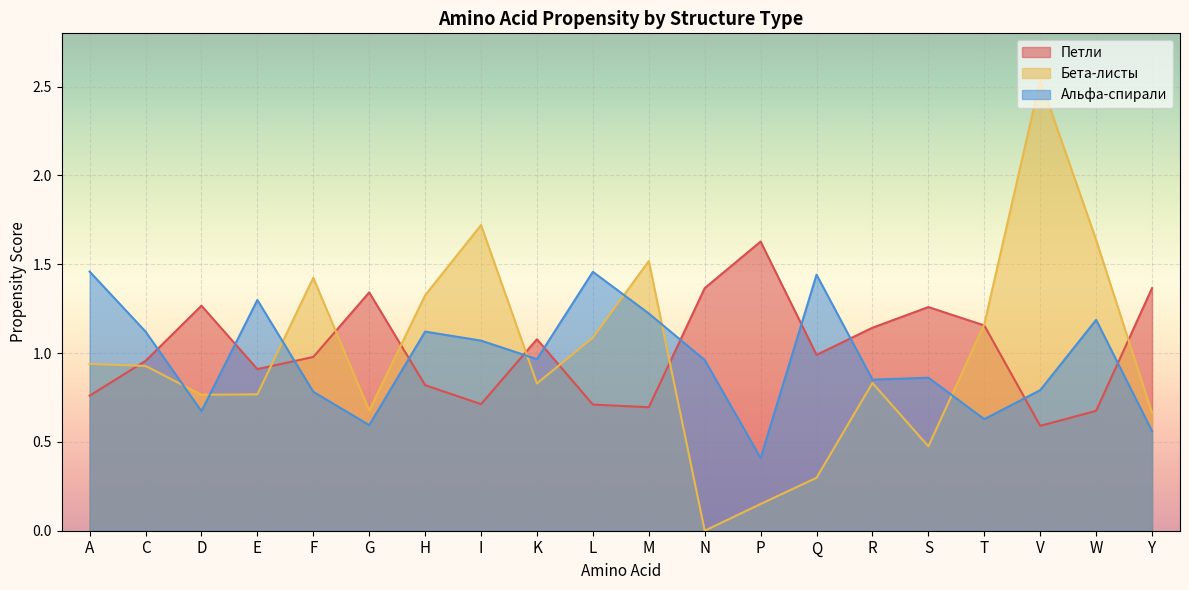

What is the difference between the maximum and minimum values in the Альфа-спирали series?

1.0